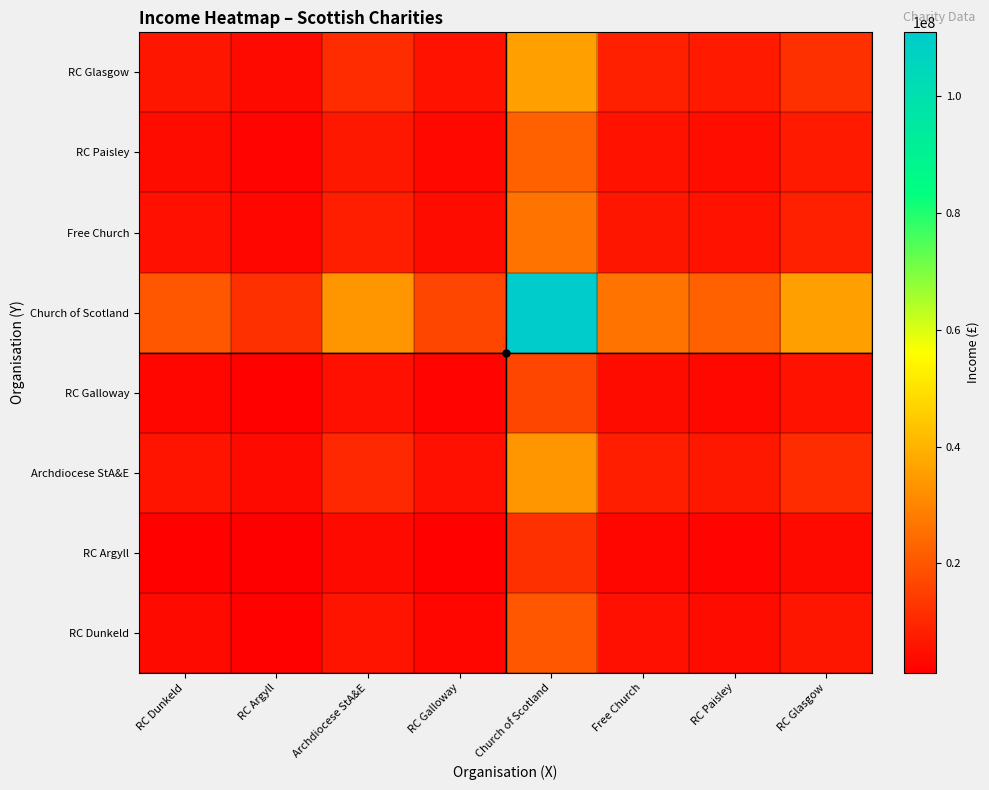

Which series has the largest range (max minus min)?

Church of Scotland